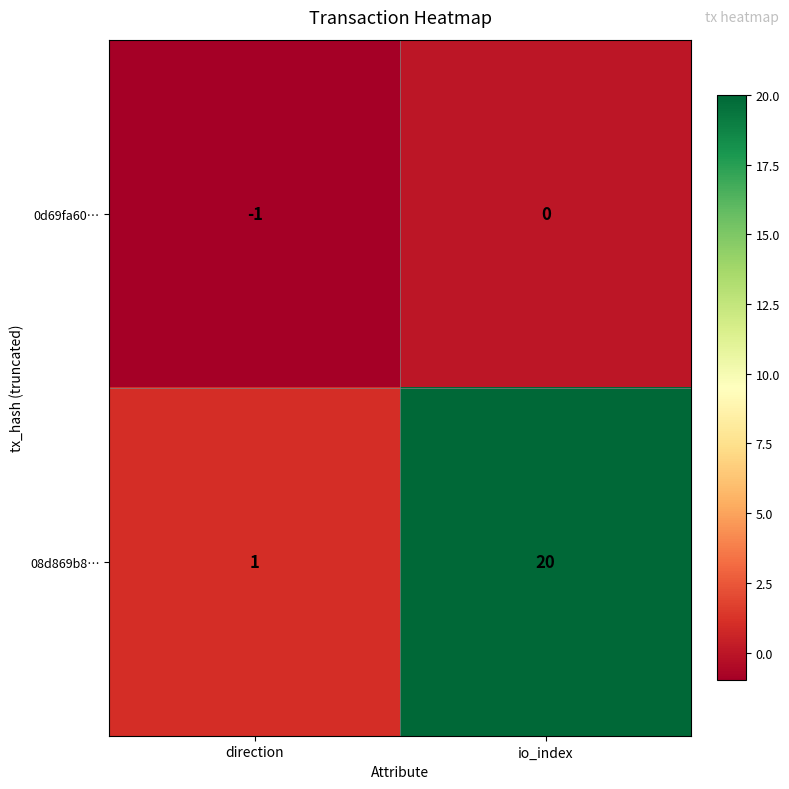

What is the maximum value shown in the chart?

20